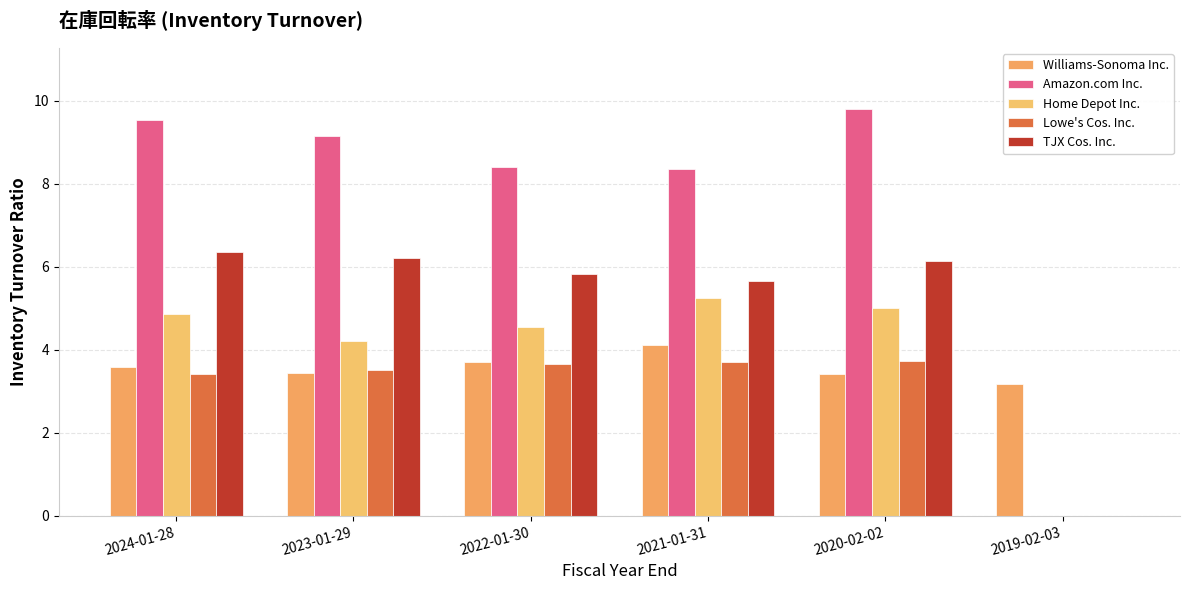

Reading right to left, what are all the values shown in this chart?

Williams-Sonoma Inc.: 3.2	3.4	4.1	3.7	3.4	3.6
Amazon.com Inc.: 0.0	9.8	8.3	8.4	9.2	9.5
Home Depot Inc.: 0.0	5.0	5.2	4.5	4.2	4.8
Lowe's Cos. Inc.: 0.0	3.7	3.7	3.6	3.5	3.4
TJX Cos. Inc.: 0.0	6.1	5.7	5.8	6.2	6.4